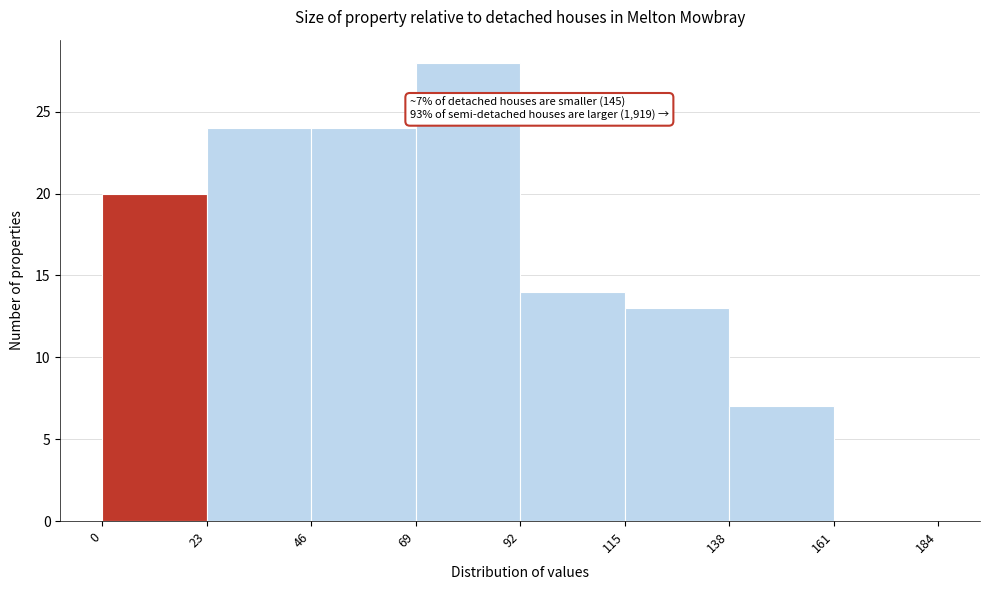

Which range on the x-axis has the tallest bar?

69 to 92